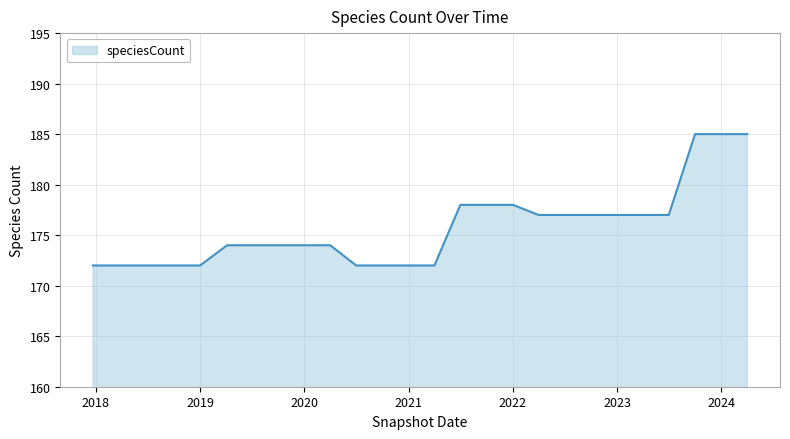

What is the minimum value shown in the chart?

172